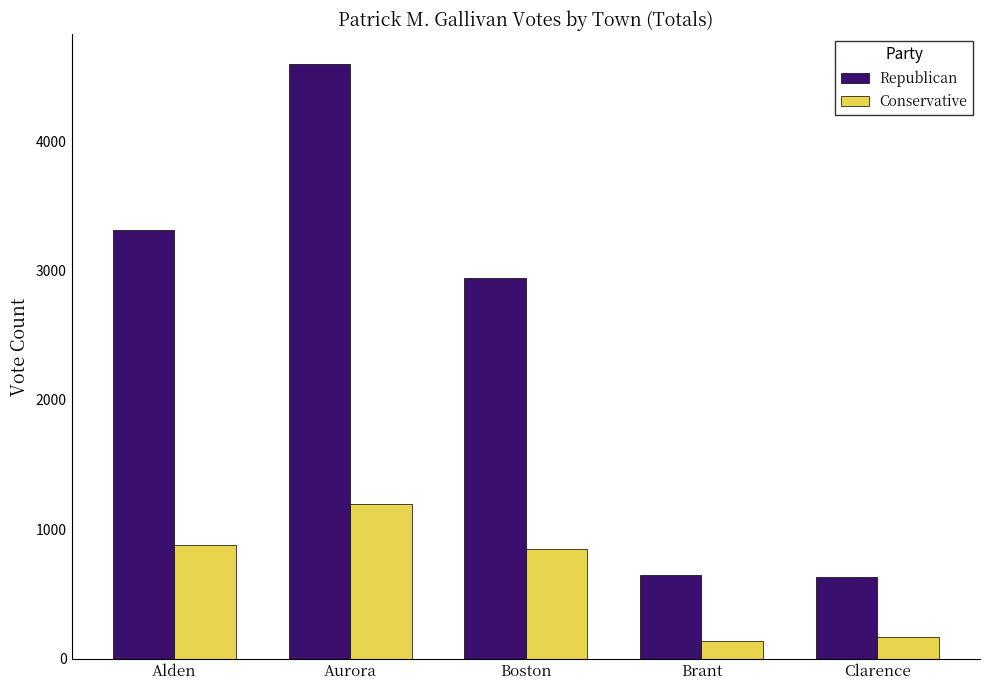

What is the difference between the Conservative values at Brant and Alden?

738